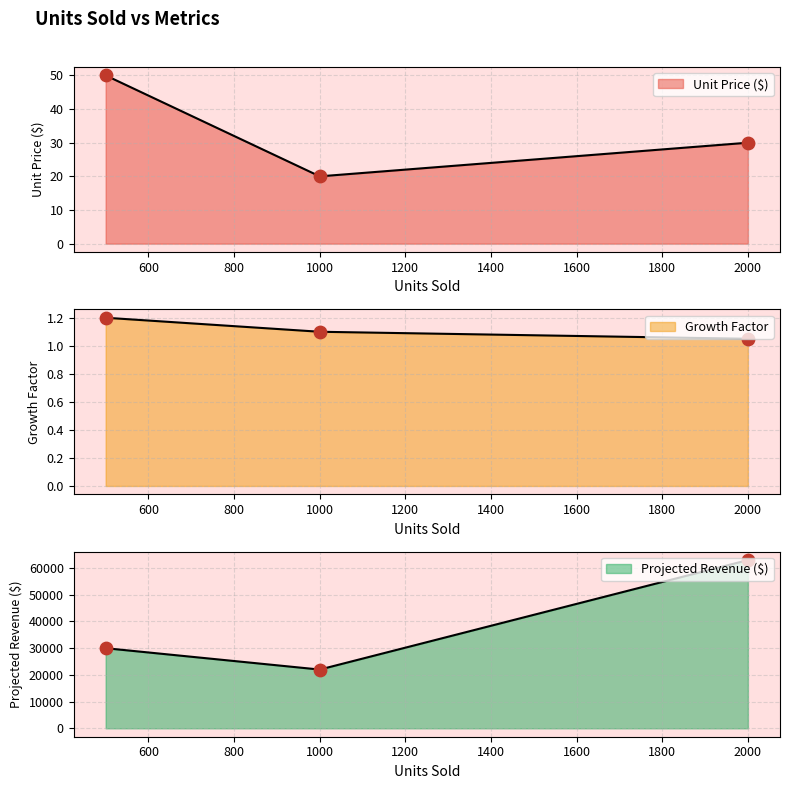

Which series has the widest spread of Y values?

Projected Revenue ($)